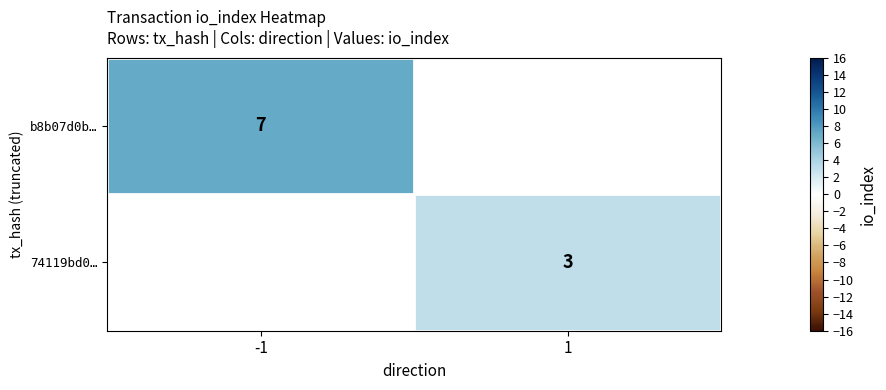

True or false: 74119bd0… has a value of 5 at 1.

False